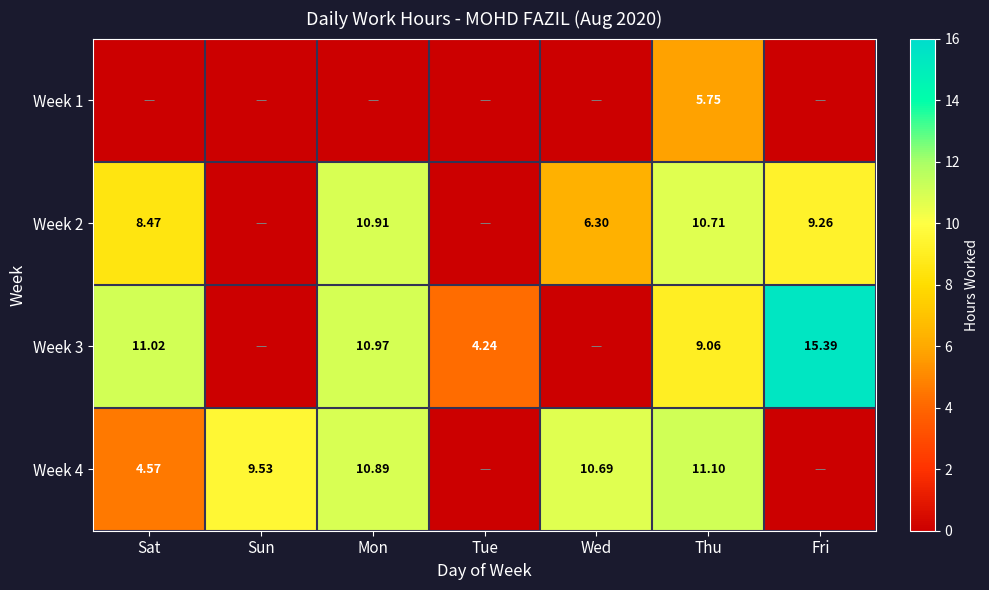

At Tue, list the series in order from largest to smallest.

Week 3, Week 1, Week 2, Week 4